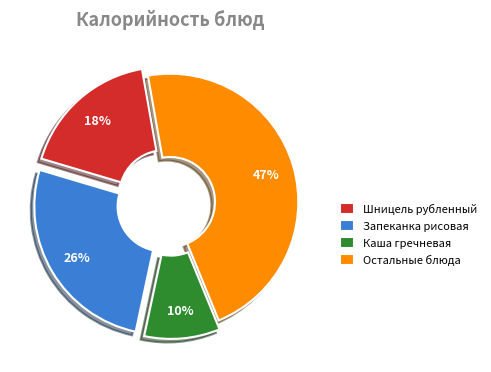

Combined, do Каша гречневая and Остальные блюда account for over 50%?

Yes